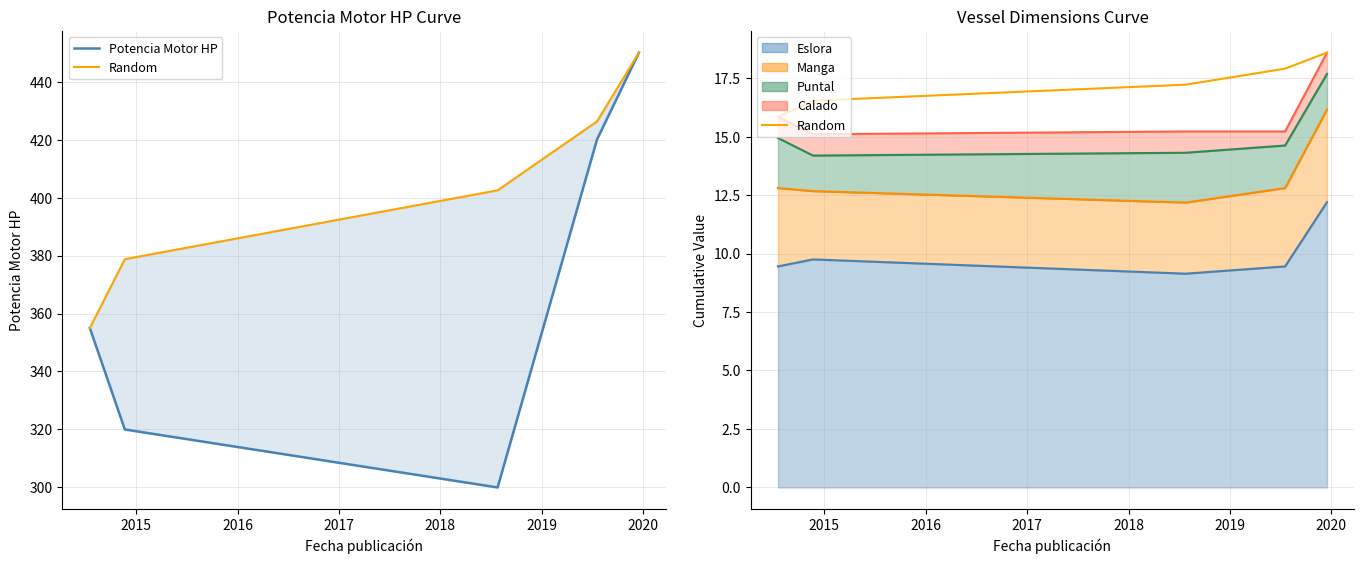

What is the value of the Potencia Motor HP point at the 1st from the left?

355.0